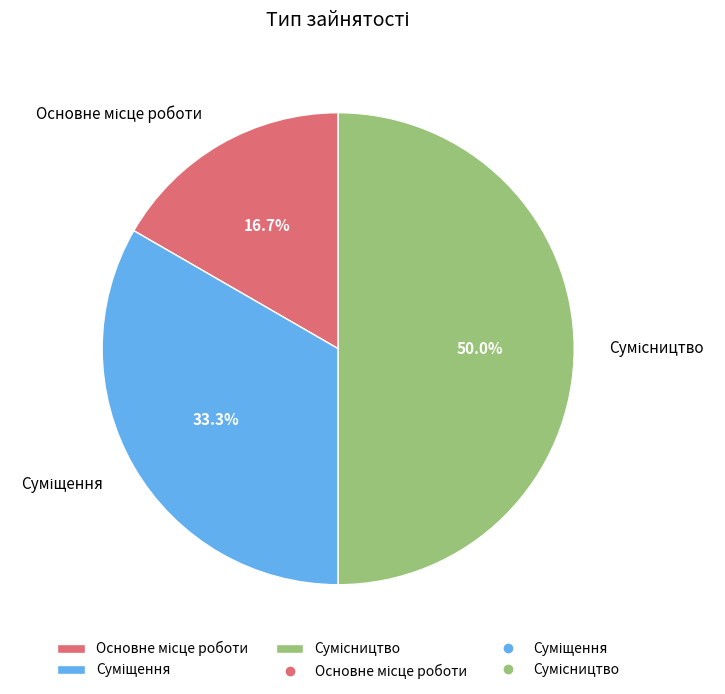

How many slices are in this pie chart?

3